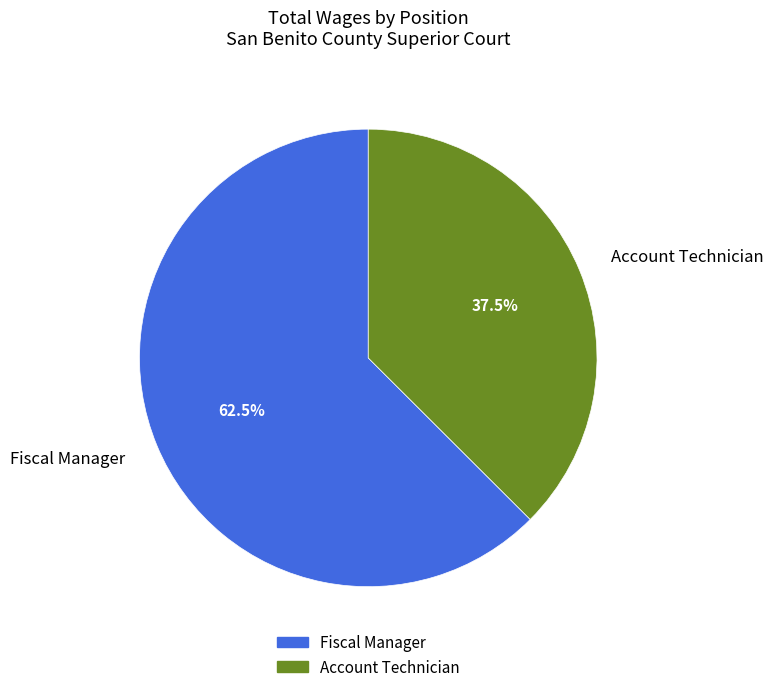

To the nearest percent, what is the difference between the Account Technician and Fiscal Manager slice percentages?

25%